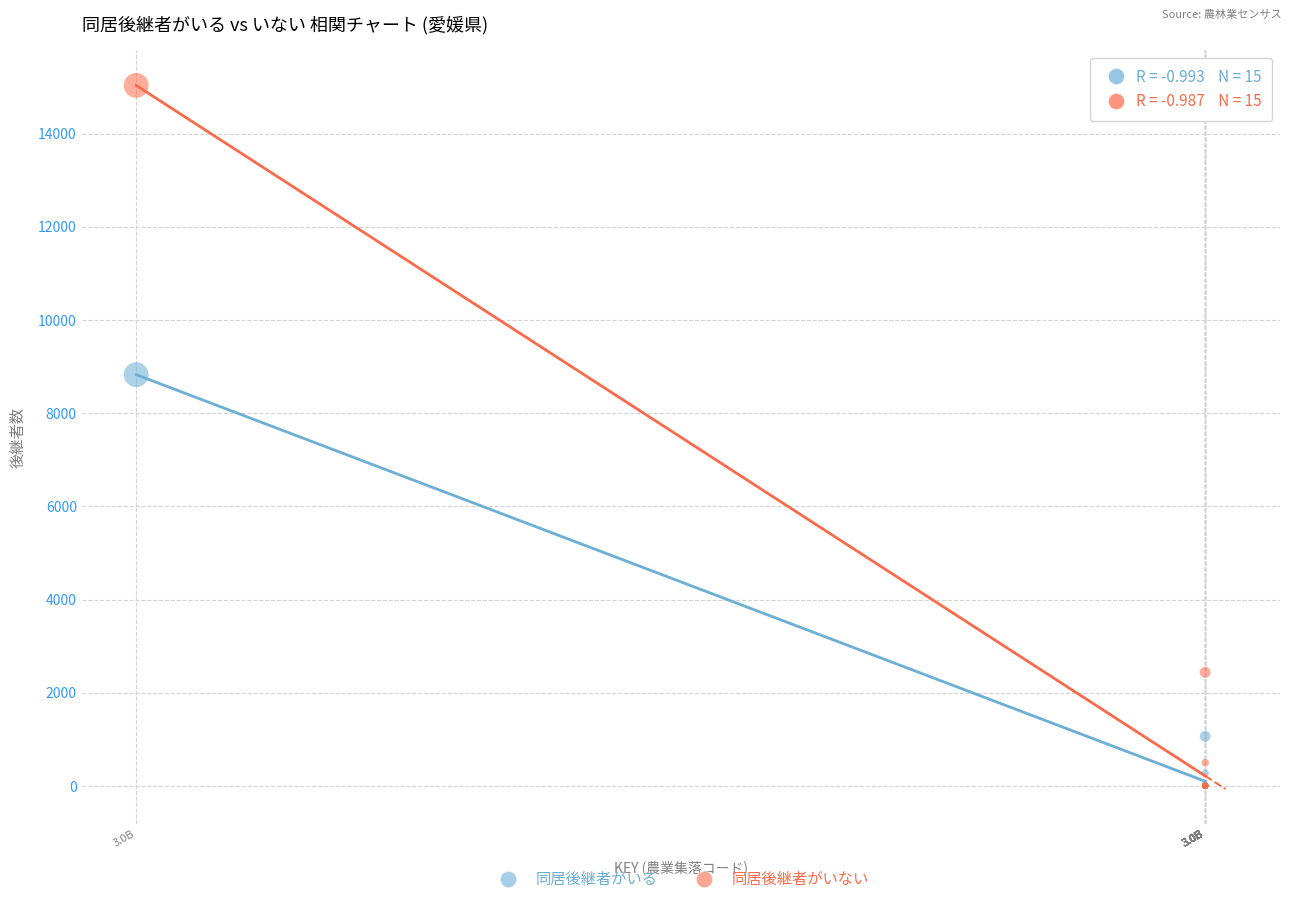

In the 同居後継者がいる series, what Y value is closest to 4413?

1065